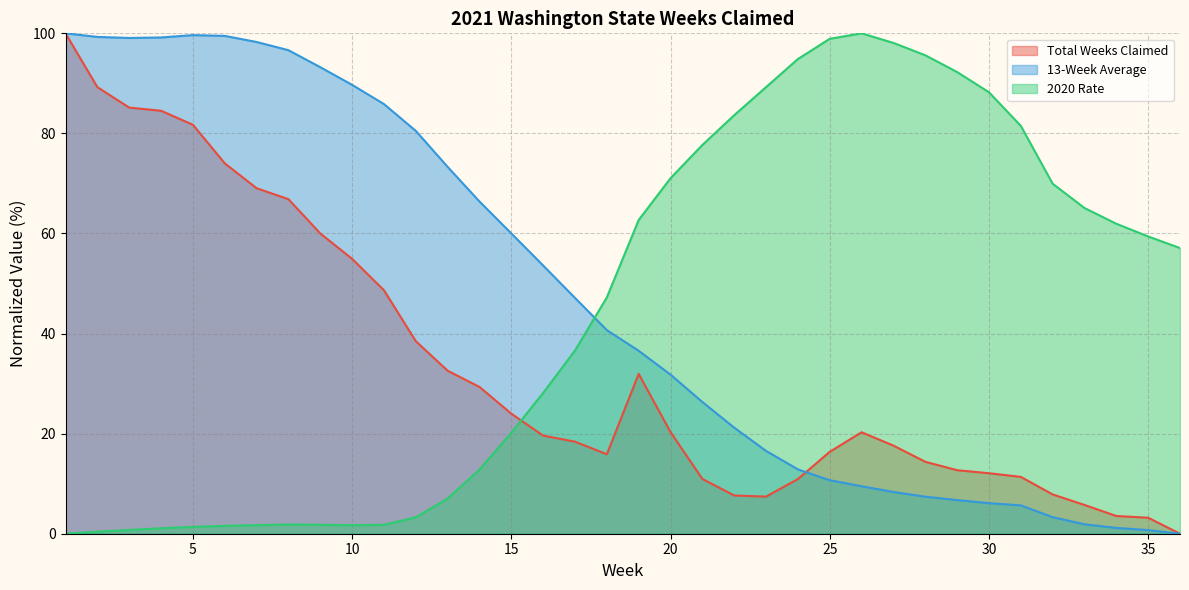

Which series has the largest total across all categories?

13-Week Average